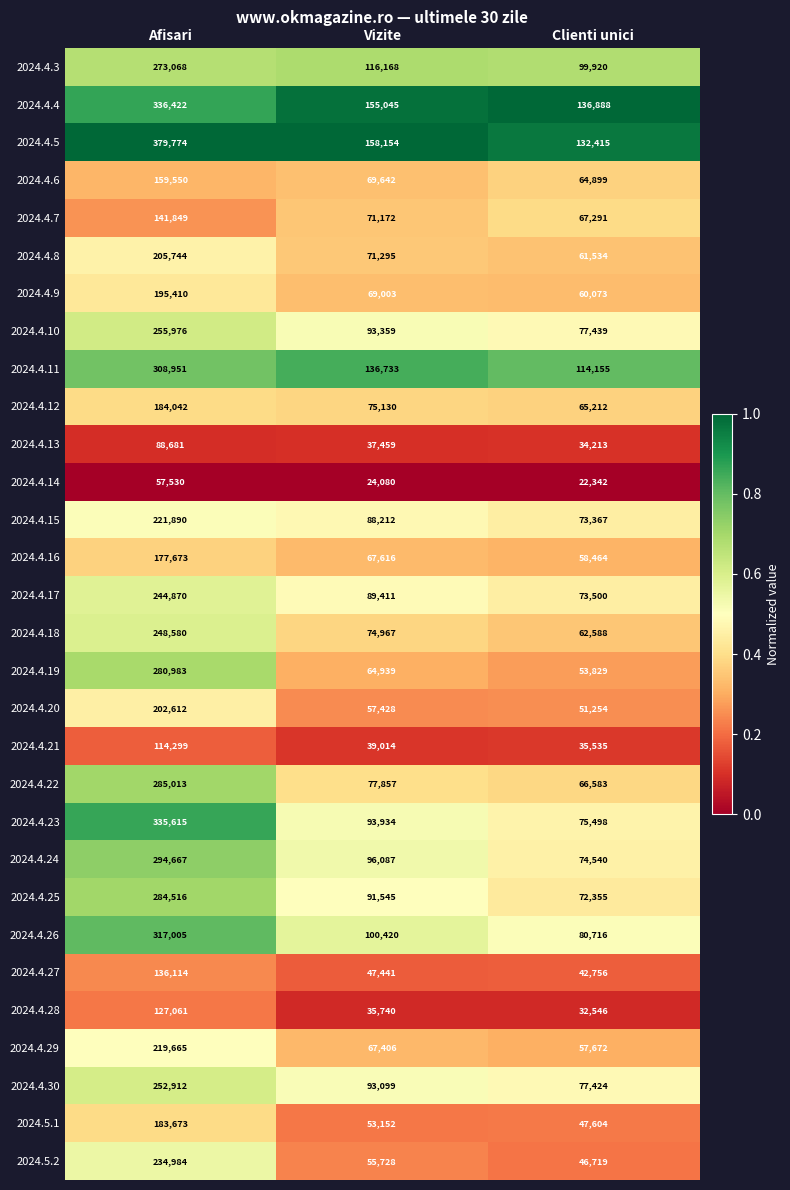

The value of 2024.4.6 at Clienti unici is 64899. True or false?

True